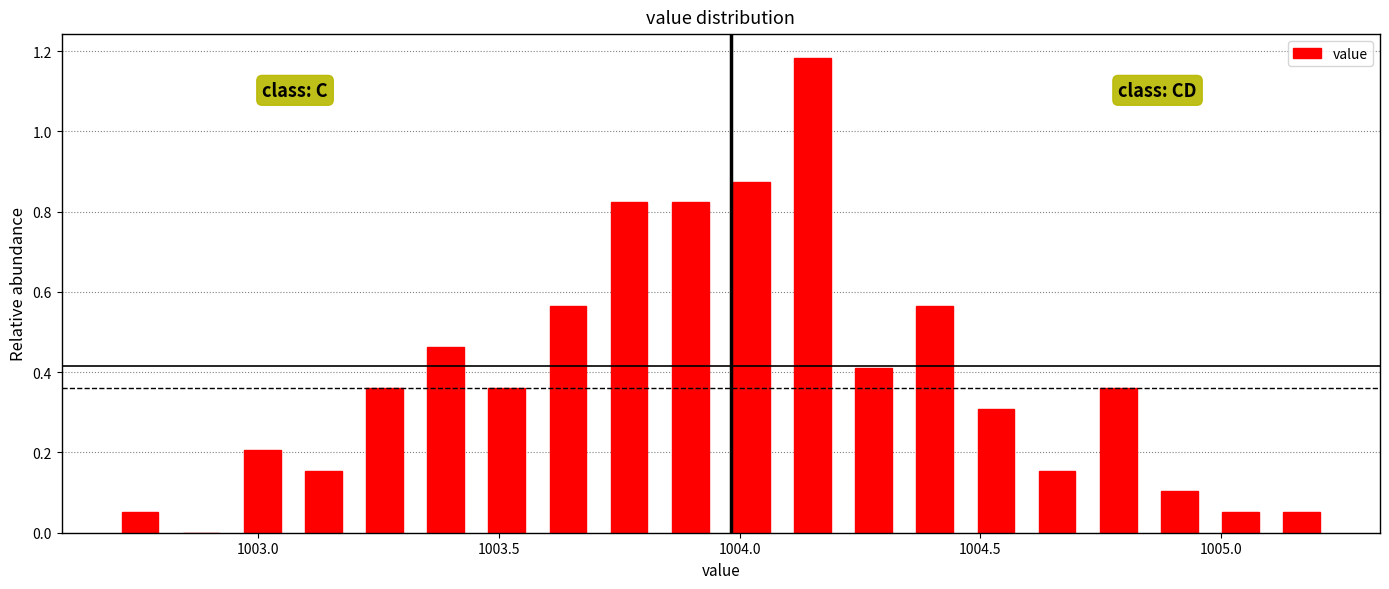

Around what value on the x-axis is the tallest bar? Give the approximate position of its centre, as read against the axis.

1004.15